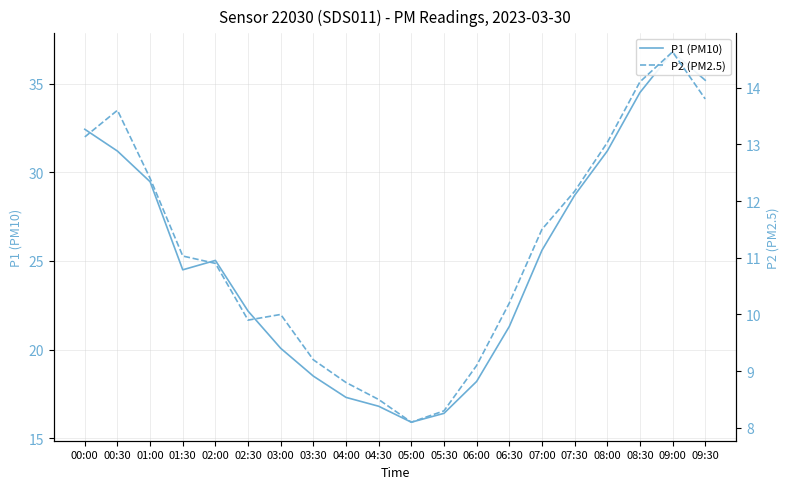

What is the difference between the maximum and second lowest values in the P2 (PM2.5) series?

6.3